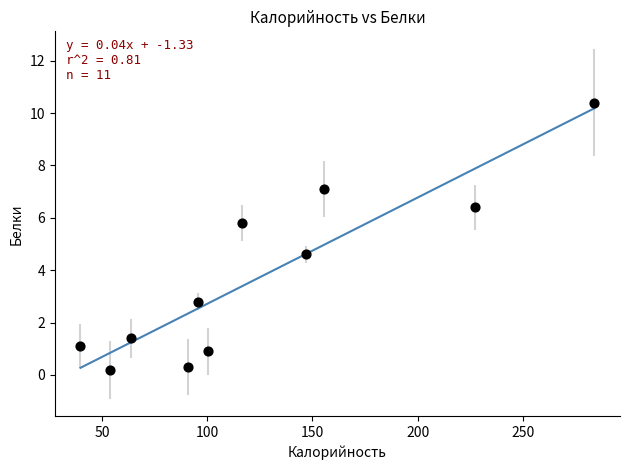

What is the average X value?

124.9